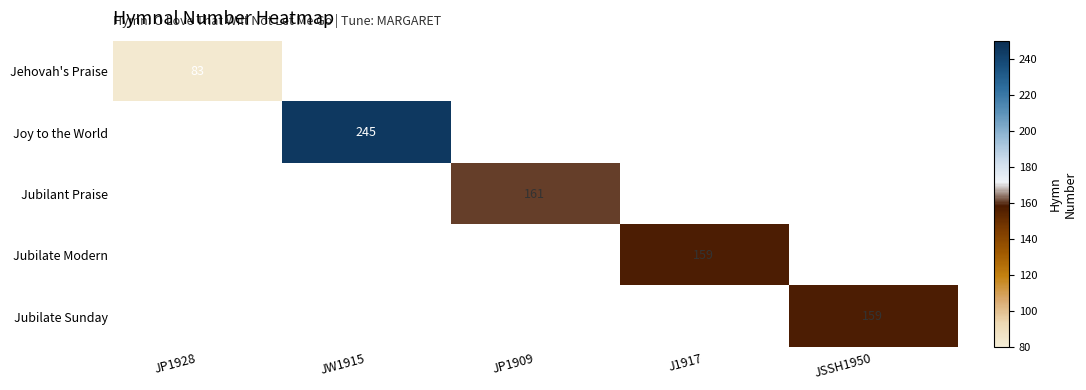

True or false: Joy to the World has a value of 245 at JW1915.

True